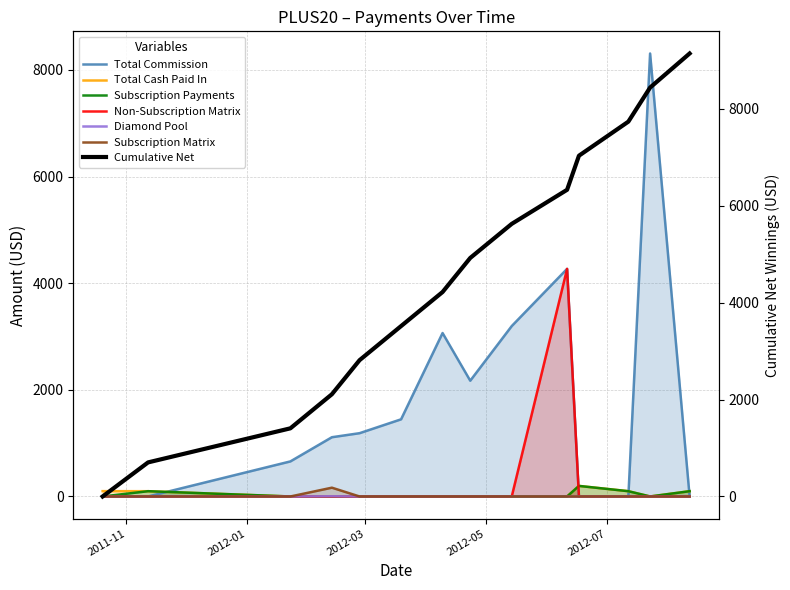

What is the average value of the Diamond Pool series?

0.3